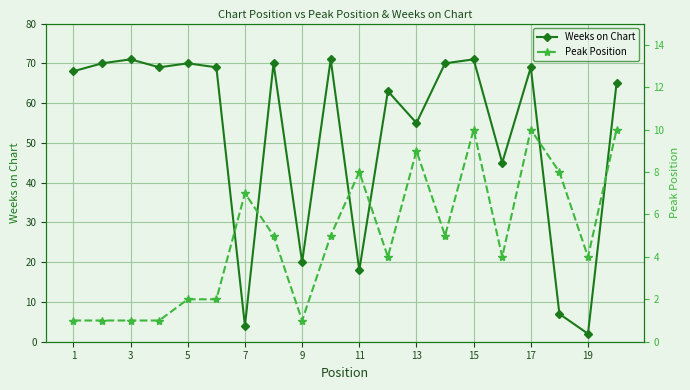

What is the difference between the maximum and minimum values in the Weeks on Chart series?

69